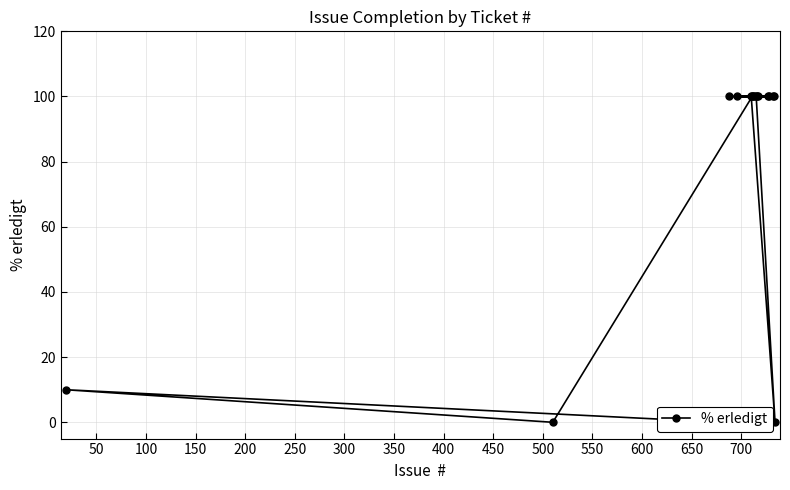

Does the chart have visible grid lines?

Yes